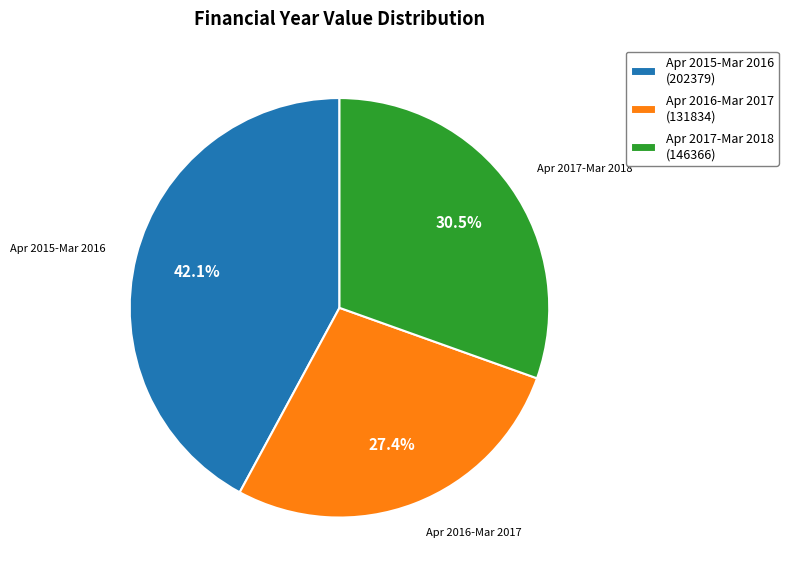

Is there any slice that represents more than half of the pie?

No